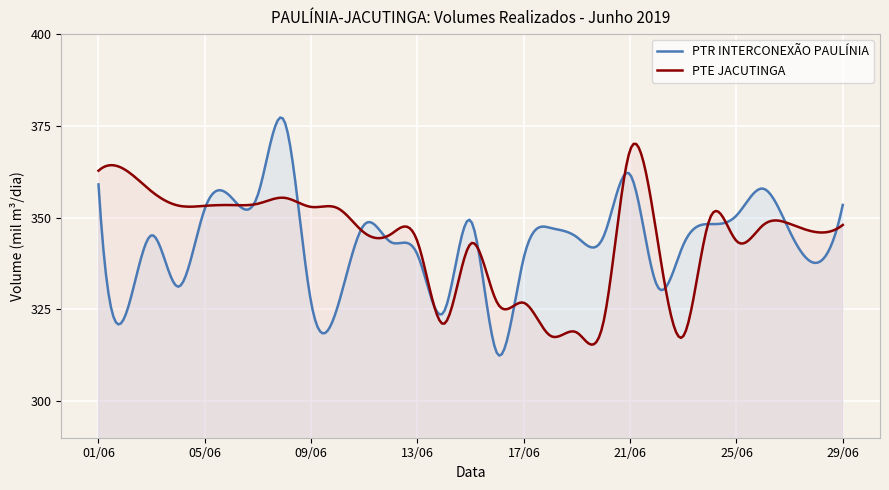

Between 09/06 and 21/06, which series saw the biggest shift?

PTR INTERCONEXÃO PAULÍNIA